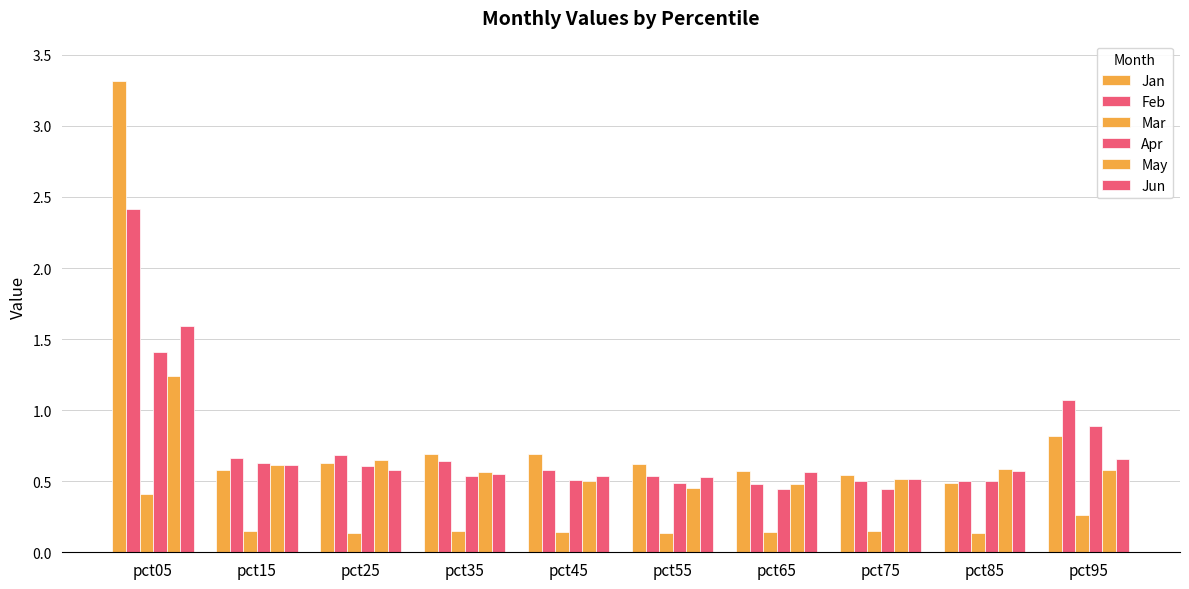

Which series has the widest spread of values?

Jan